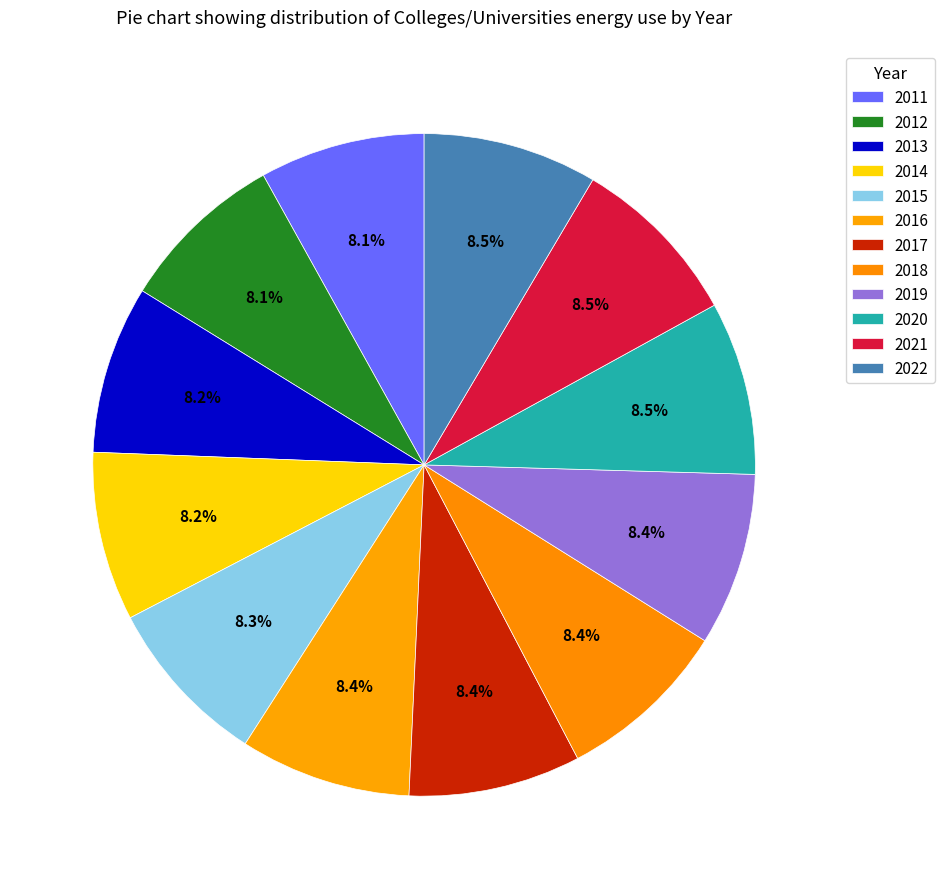

To the nearest percent, what percentage of the pie is 2019?

8%